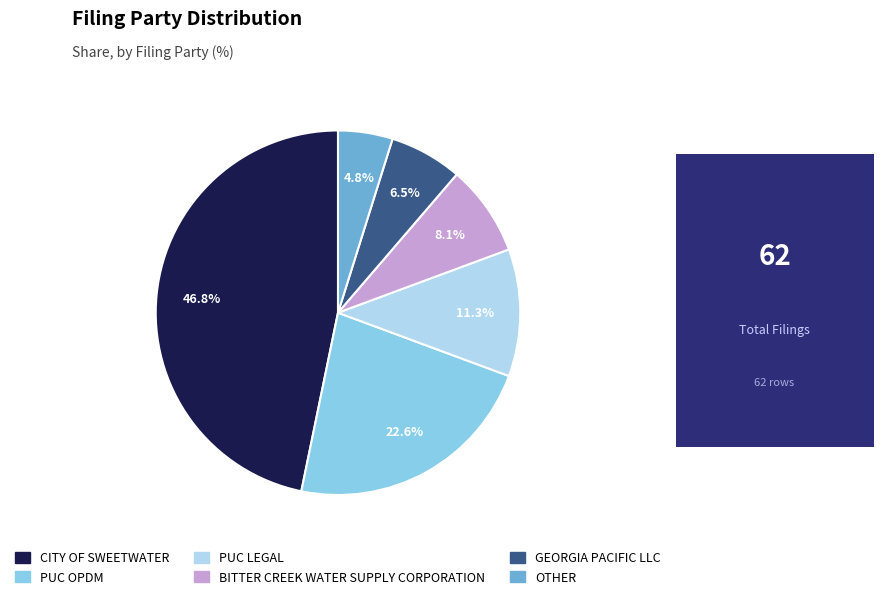

Count the number of slices in the pie.

6